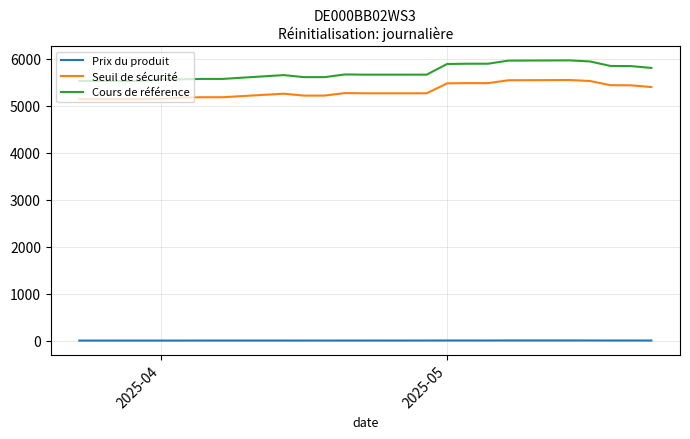

Which series has the largest total across all categories?

Cours de référence